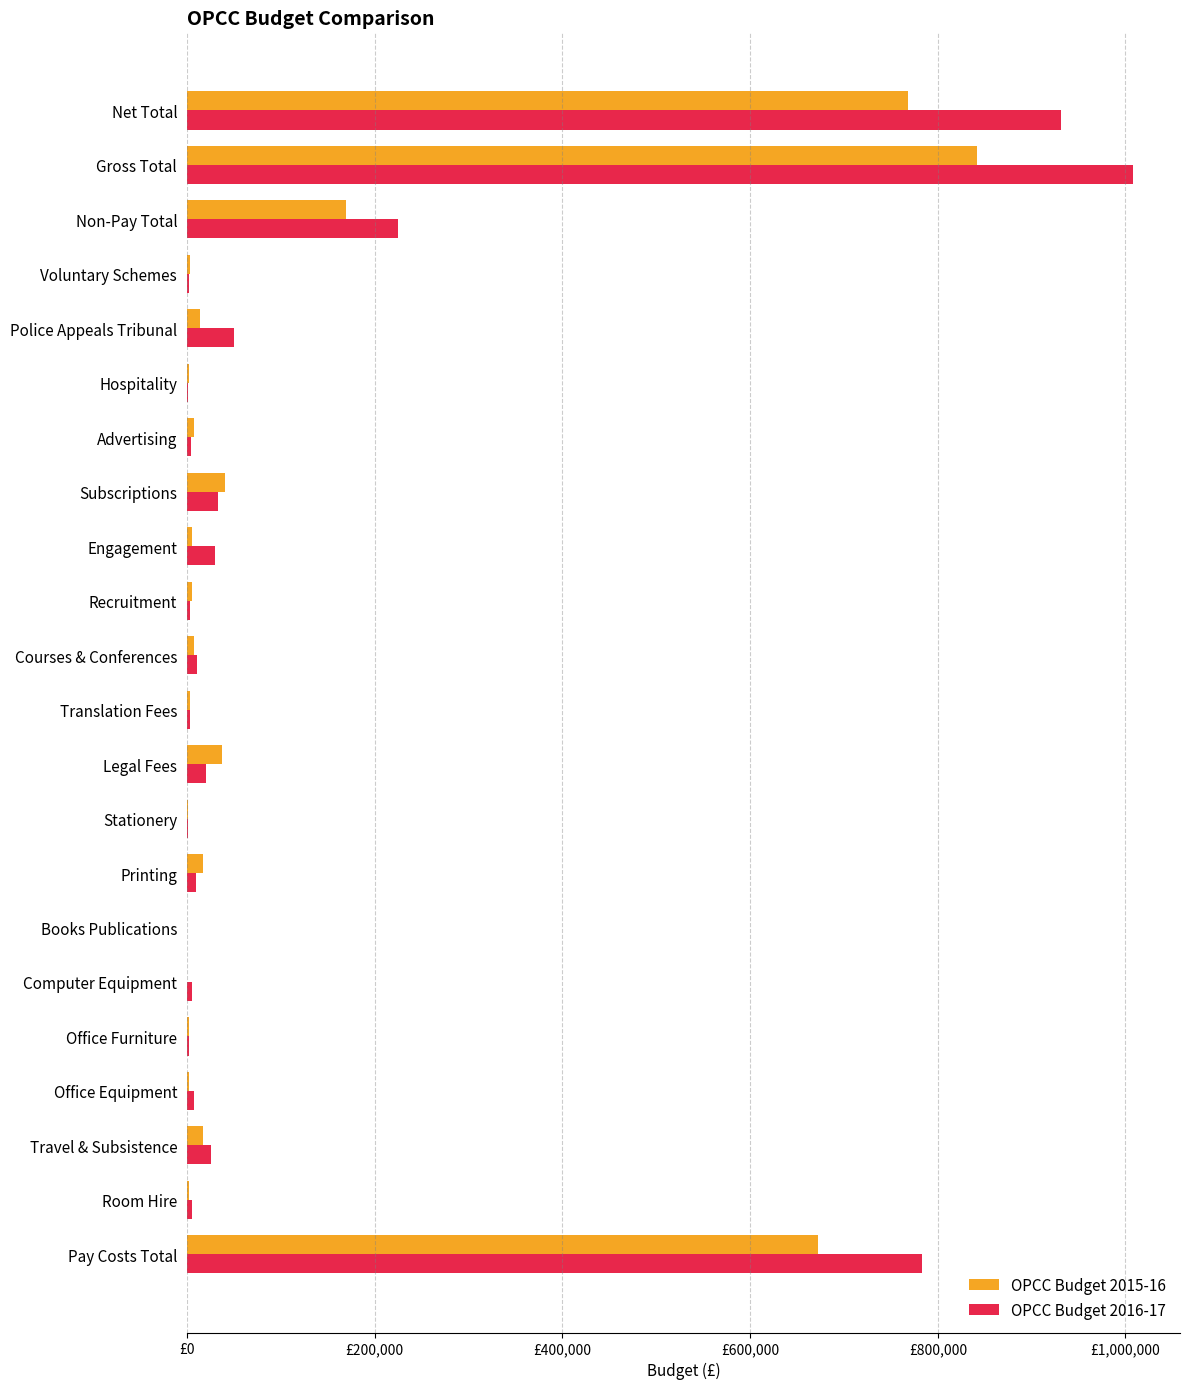

What are all the series names shown in the legend?

OPCC Budget 2015-16, OPCC Budget 2016-17